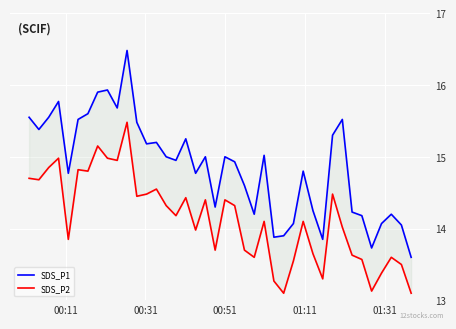

How many data points in SDS_P1 are less than 15?

20